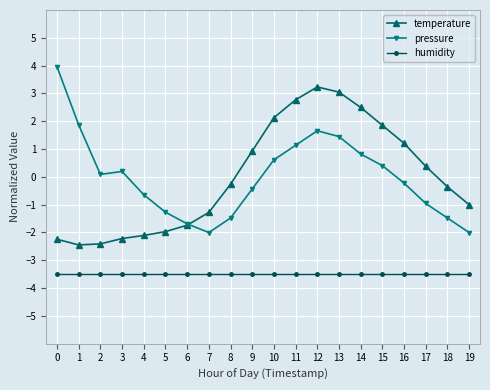

Which series has the largest range (max minus min)?

pressure